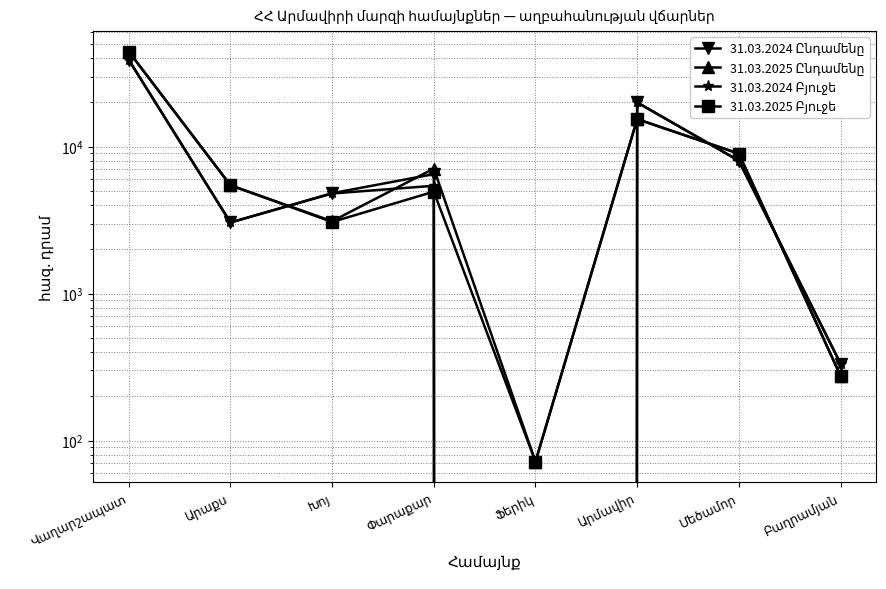

Count the number of categories in the chart.

8